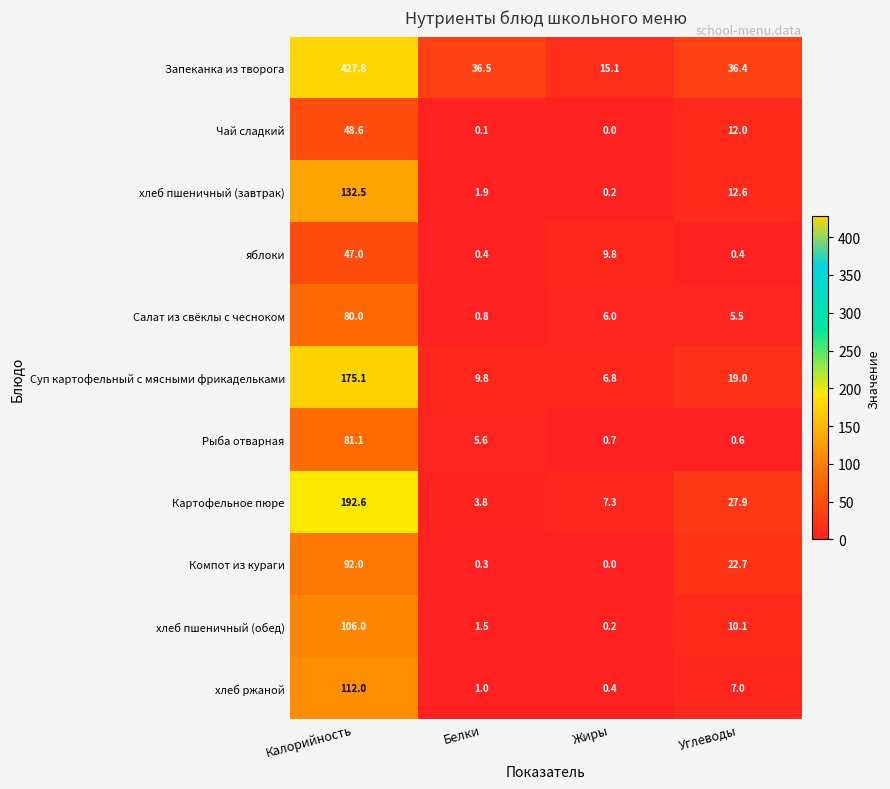

How many values in the хлеб пшеничный (обед) series exceed 10?

2